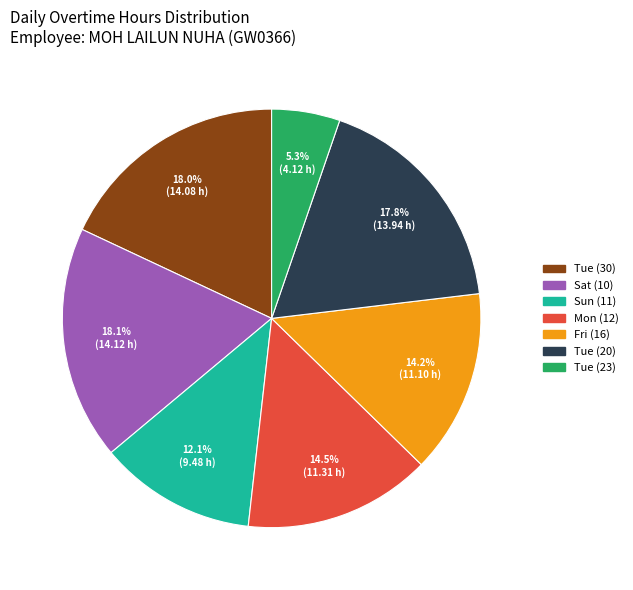

Is there any slice that represents more than half of the pie?

No